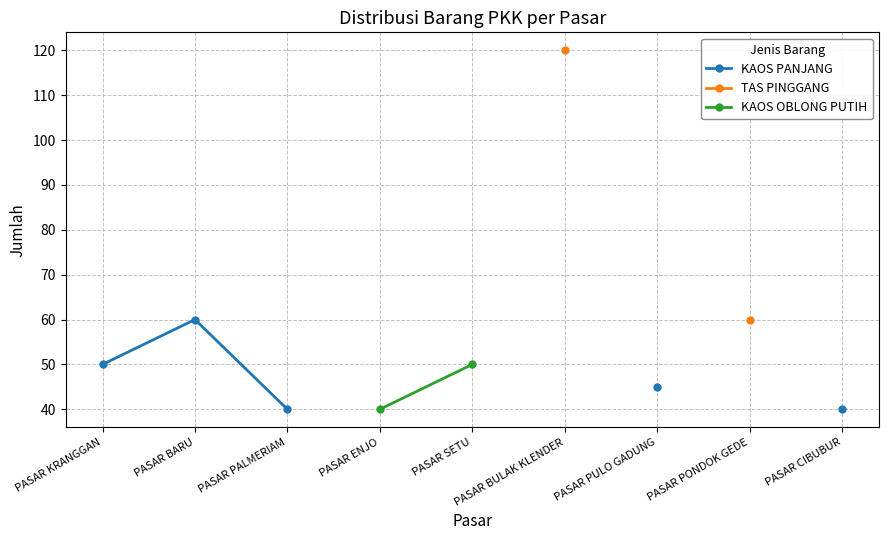

Is it true that KAOS PANJANG equals 61.3 at PASAR PULO GADUNG?

False